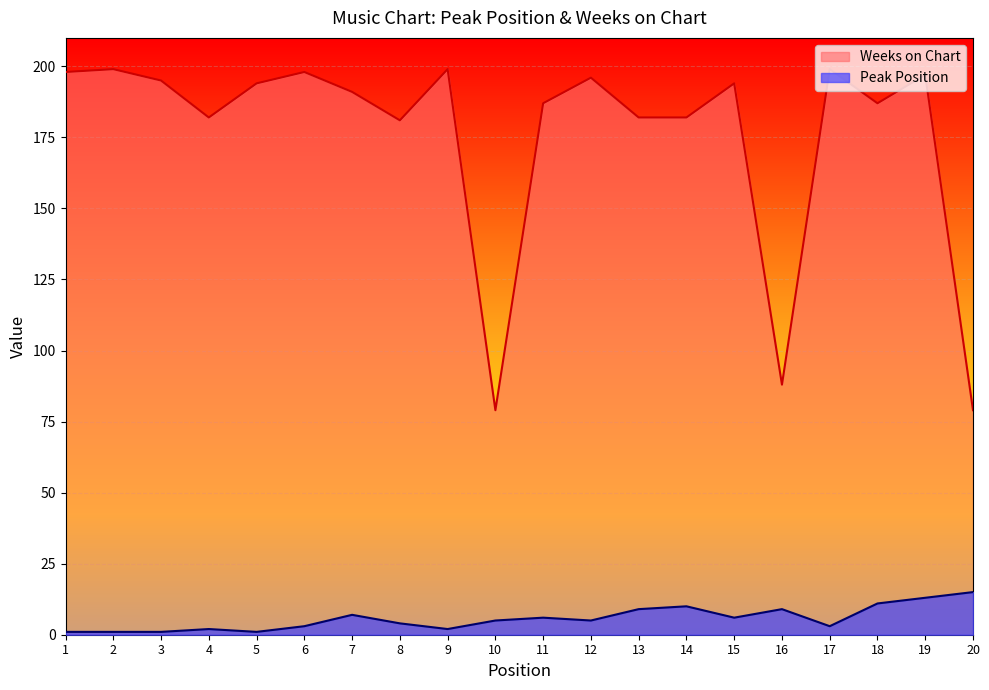

What is the difference between the Peak Position values at 10 and 5?

4